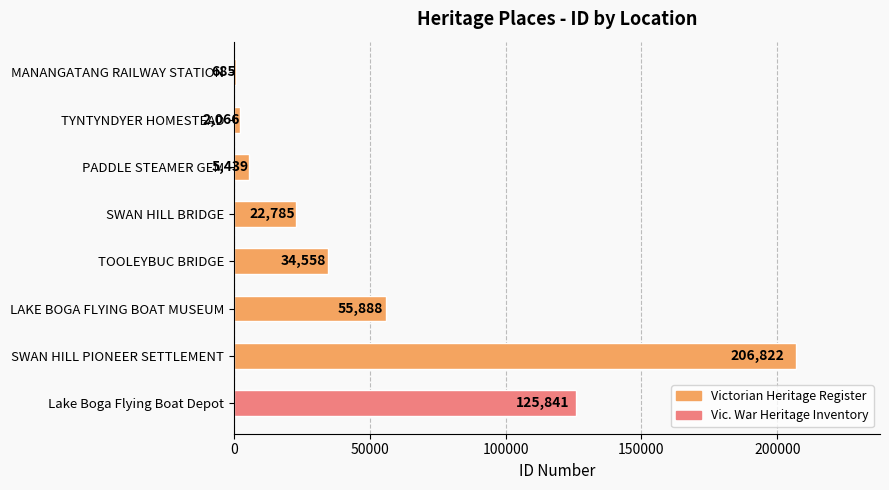

How many data points does each series have?

8